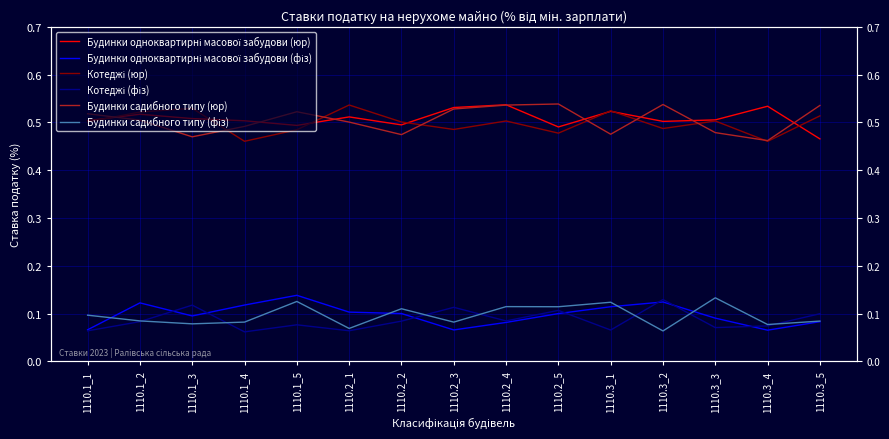

What is the value of the Будинки садибного типу (фіз) point at the 12th from the left?

0.1